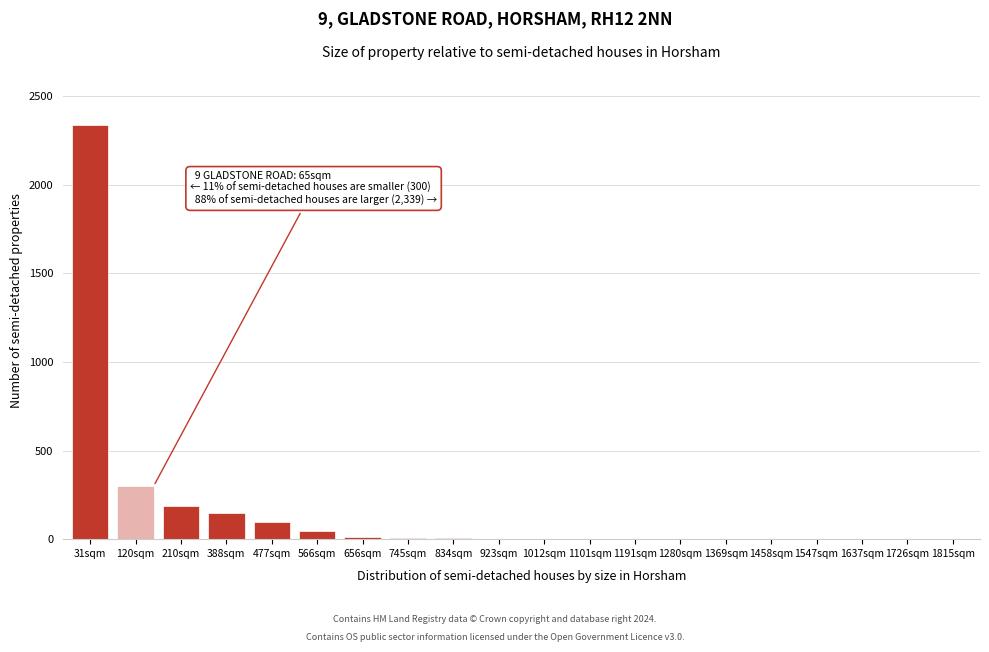

The value at 1726sqm is -796. True or false?

False